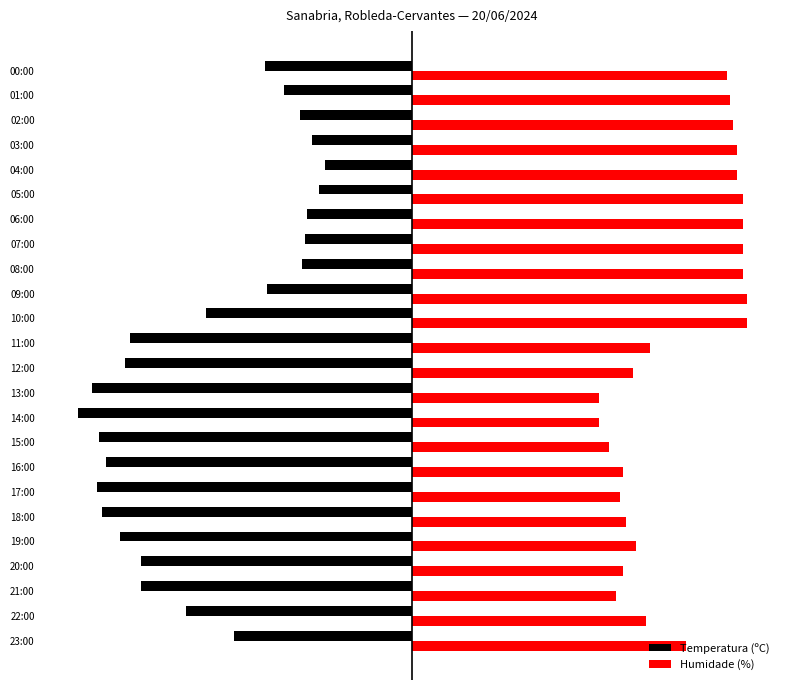

What is the value of the Temperatura (ºC) bar at the 8th from the left?

-18.3